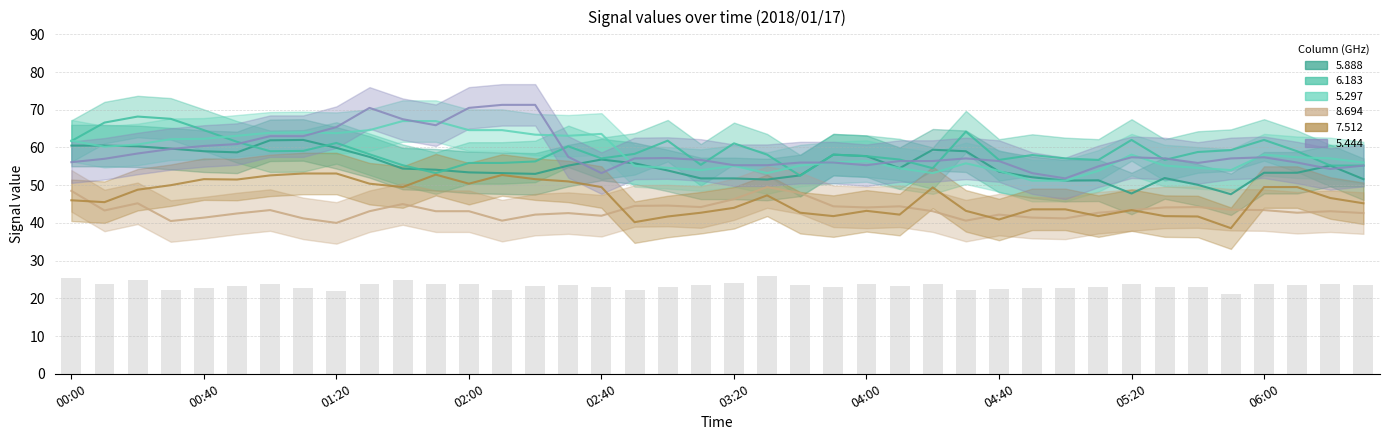

What is the change in value from 13 to 22?

+1.2